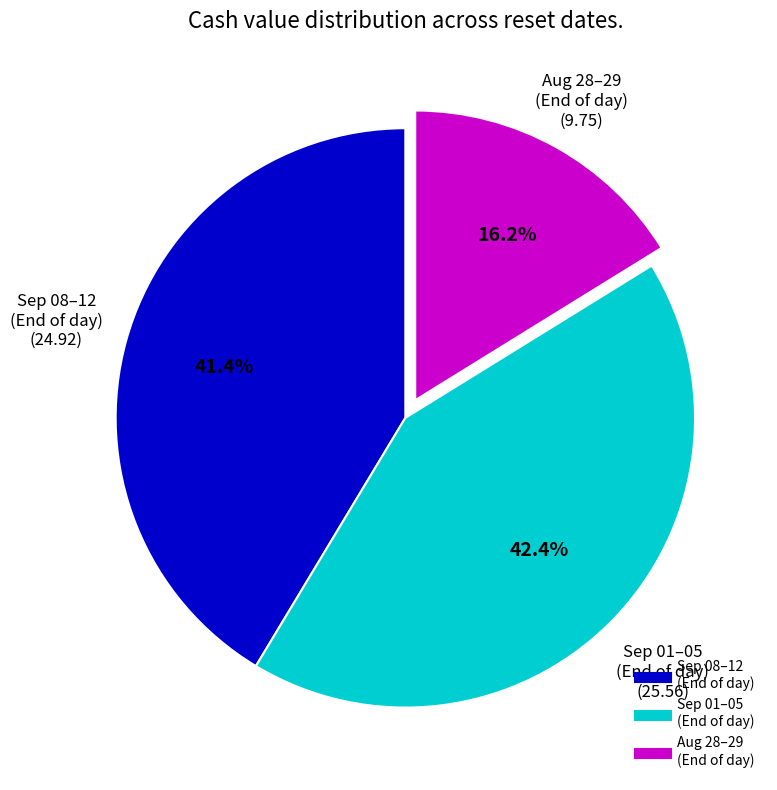

Is there a majority slice in this chart?

No